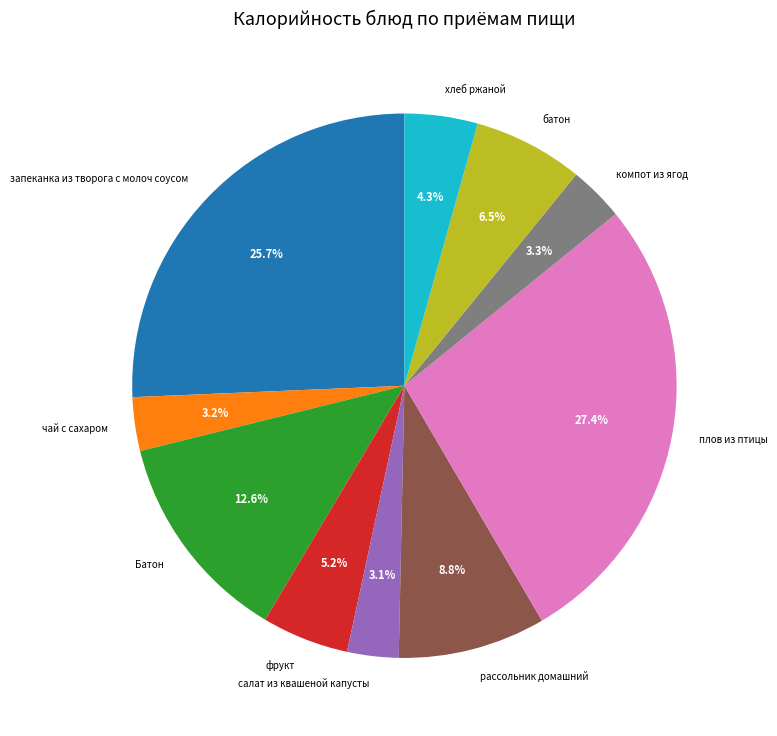

Is компот из ягод the majority of the pie?

No